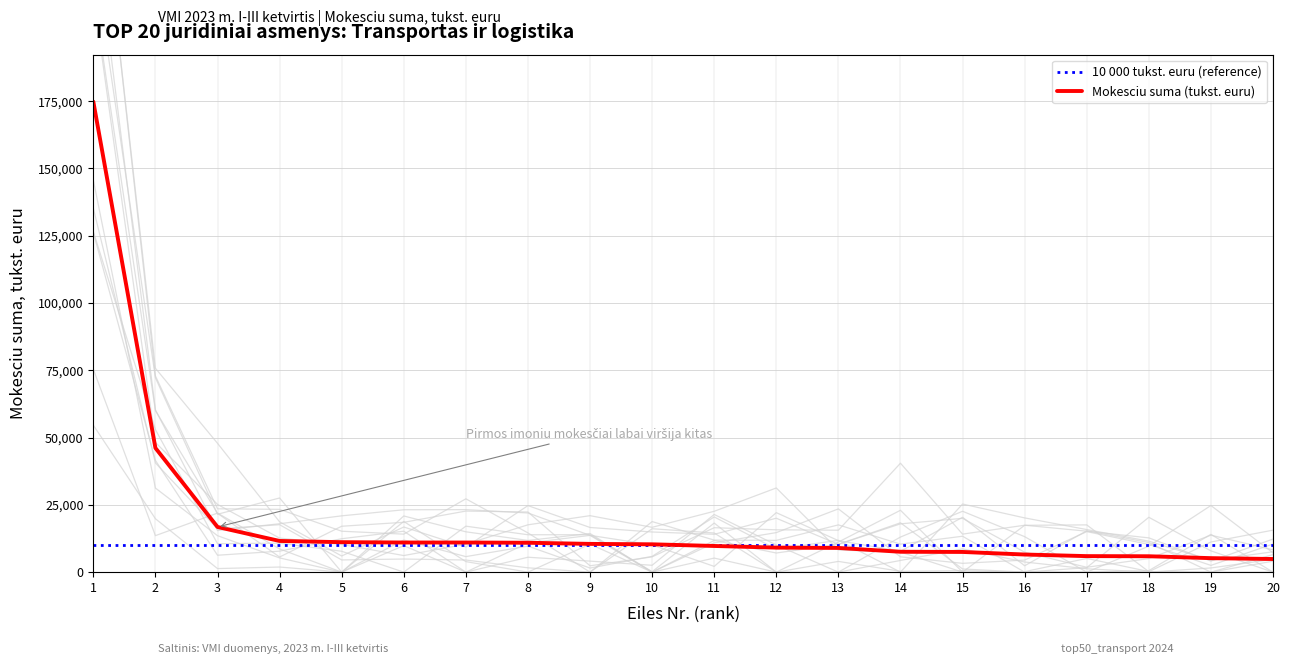

Which label corresponds to the largest value in the chart?

1